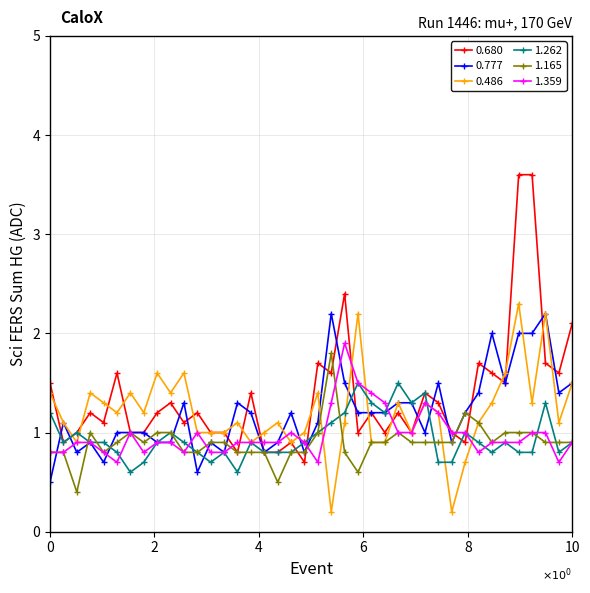

True or false: 0.680 has more than 2 interior local peaks.

True